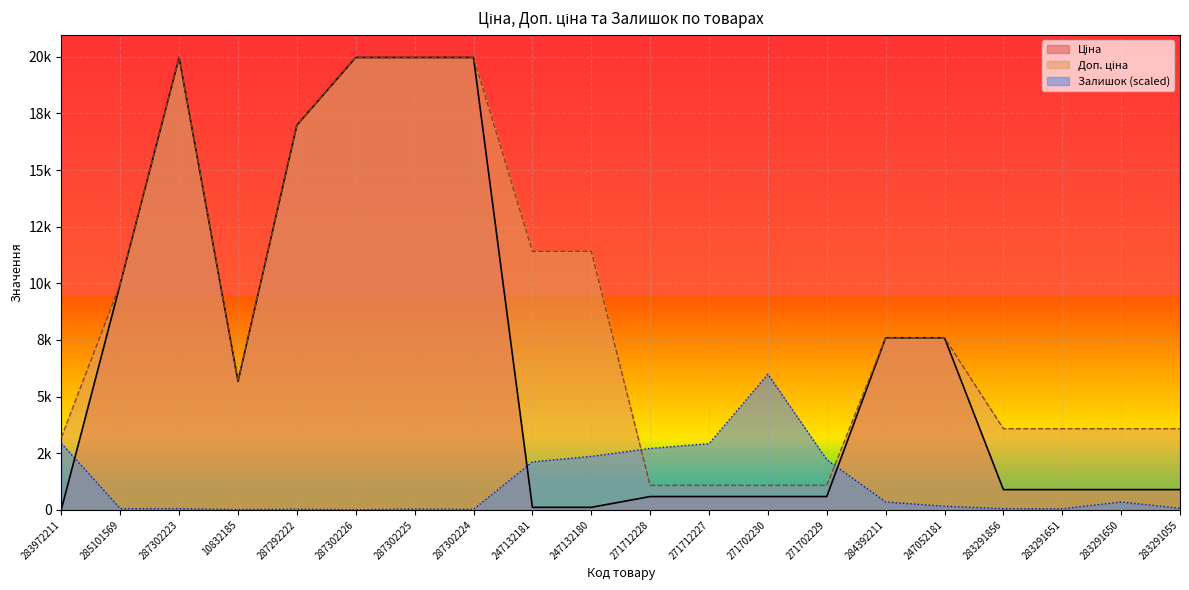

Where does the Залишок series first go above 162?

283972211